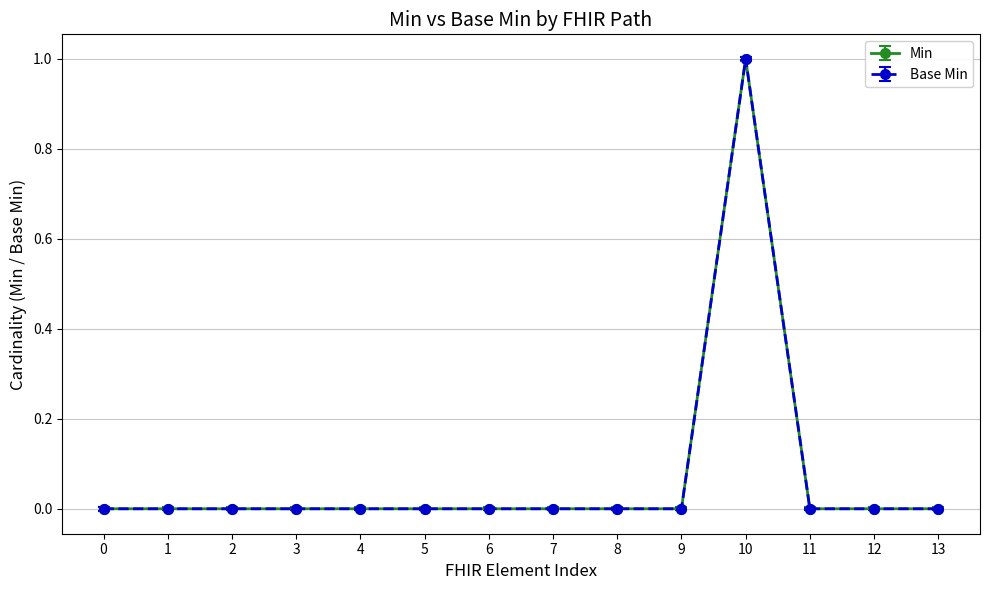

How many values in the Base Min series exceed 0?

1